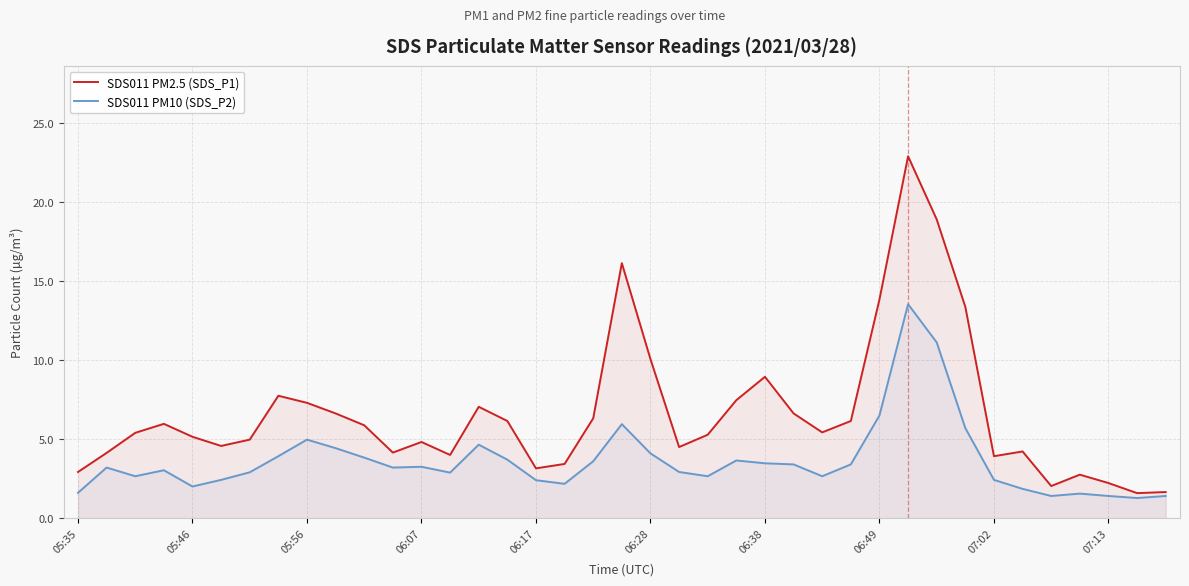

How many data points does each series have?

39